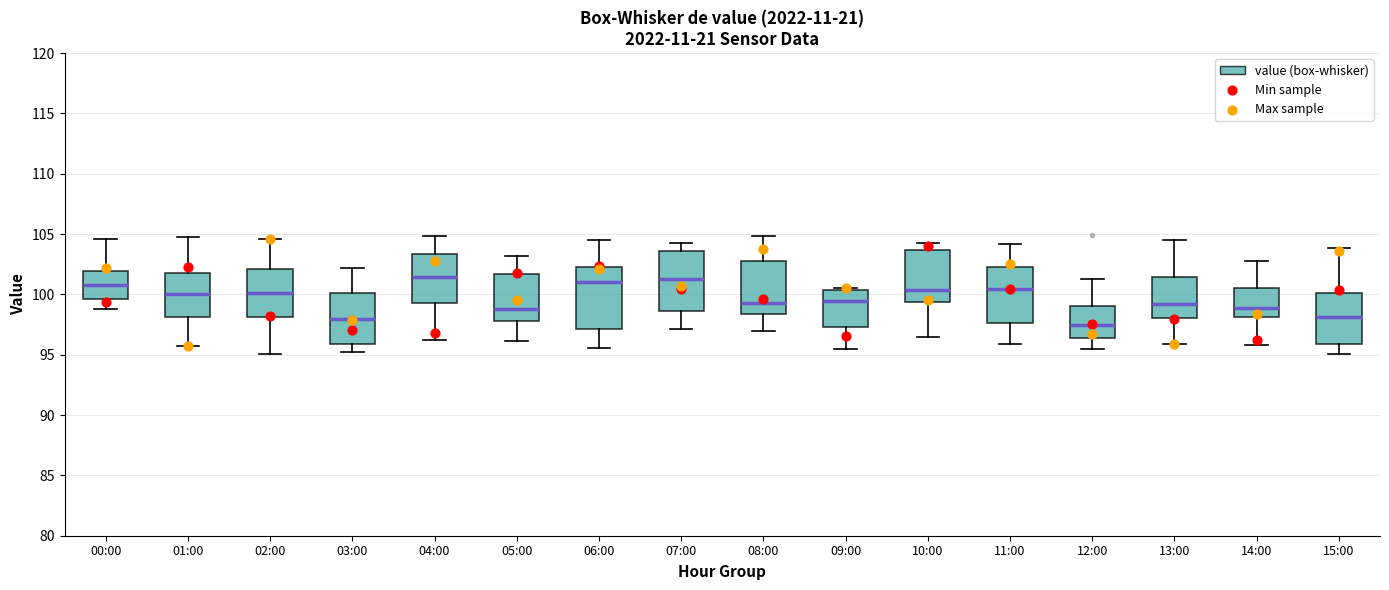

Reading left to right, read every box against the y-axis: the position of its median line, the range the box covers, and the ends of its whiskers. The values are not printed on the chart, so give them approximately, as read against the axis.

00:00: median 101.0, box 99.5 to 102.0, whiskers 99.0 to 104.5
01:00: median 100.0, box 98.0 to 102.0, whiskers 95.5 to 105.0
02:00: median 100.0, box 98.0 to 102.0, whiskers 95.0 to 104.5
03:00: median 98.0, box 96.0 to 100.0, whiskers 95.0 to 102.0
04:00: median 101.5, box 99.5 to 103.5, whiskers 96.0 to 105.0
05:00: median 99.0, box 98.0 to 101.5, whiskers 96.0 to 103.0
06:00: median 101.0, box 97.0 to 102.5, whiskers 95.5 to 104.5
07:00: median 101.5, box 98.5 to 103.5, whiskers 97.0 to 104.5
08:00: median 99.5, box 98.5 to 103.0, whiskers 97.0 to 105.0
09:00: median 99.5, box 97.5 to 100.5, whiskers 95.5 to 100.5 (just above the box's upper edge)
10:00: median 100.5, box 99.5 to 103.5, whiskers 96.5 to 104.5
11:00: median 100.5, box 97.5 to 102.5, whiskers 96.0 to 104.0
12:00: median 97.5, box 96.5 to 99.0, whiskers 95.5 to 101.5
13:00: median 99.0, box 98.0 to 101.5, whiskers 96.0 to 104.5
14:00: median 99.0, box 98.0 to 100.5, whiskers 96.0 to 103.0
15:00: median 98.0, box 96.0 to 100.0, whiskers 95.0 to 104.0